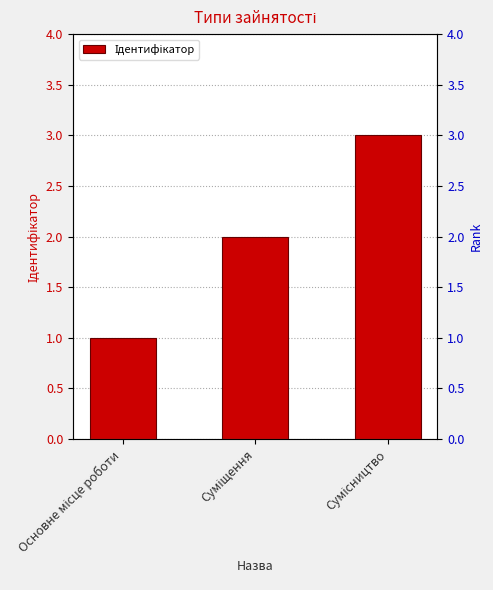

What is the average value?

2